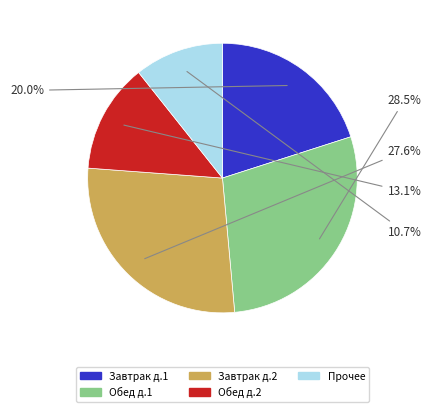

Does any single category account for the majority?

No